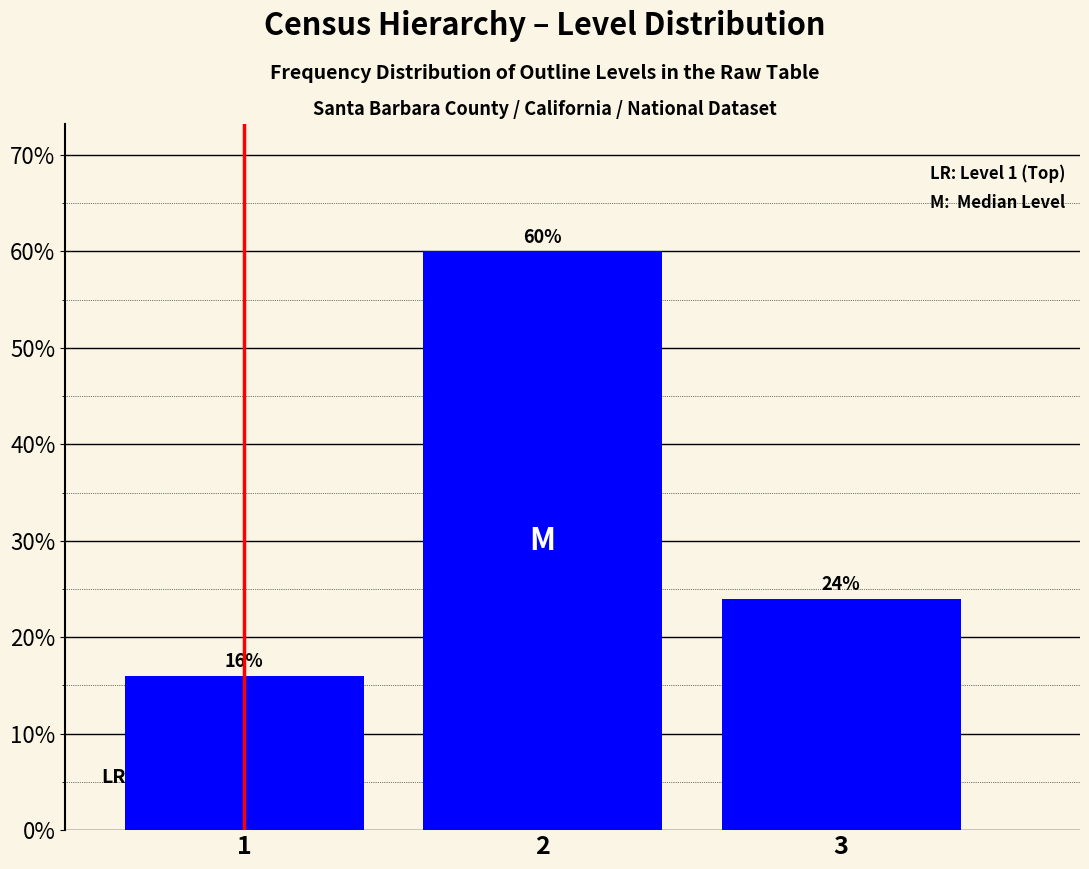

Reading right to left, what are all the values shown in this chart?

24	60	16